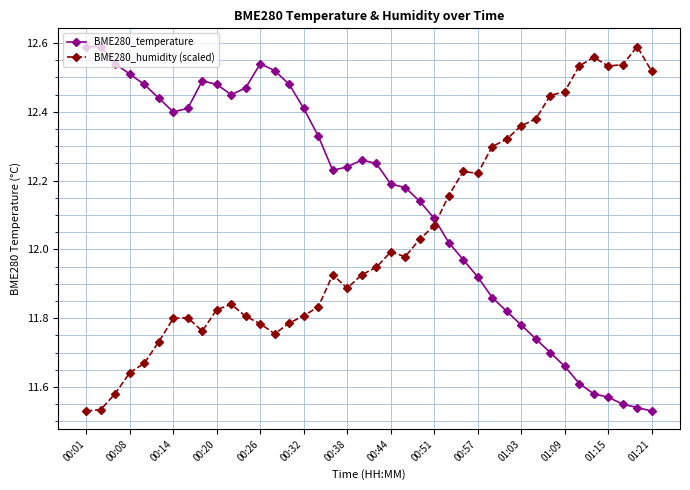

True or false: BME280_humidity (scaled) has more than 2 points higher than both neighbors.

True